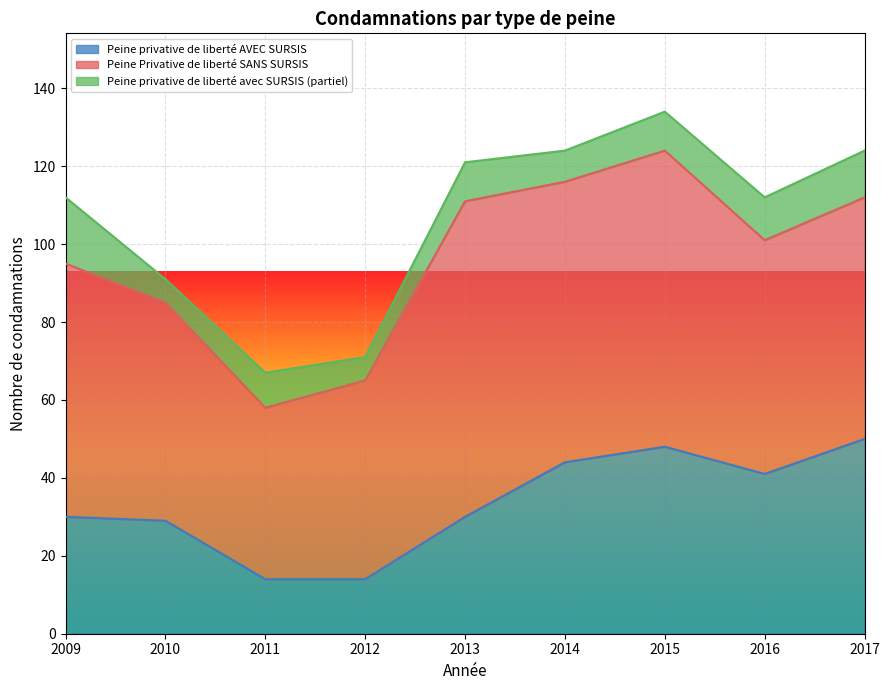

What is the average value of the Peine Privative de liberté SANS SURSIS series?

63